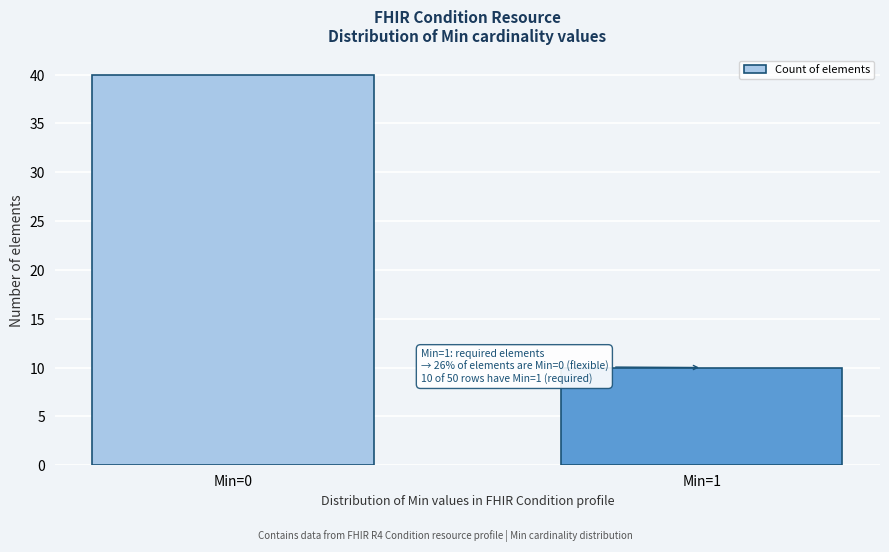

Reading left to right, what are all the values shown in this chart?

Min=0=40	Min=1=10